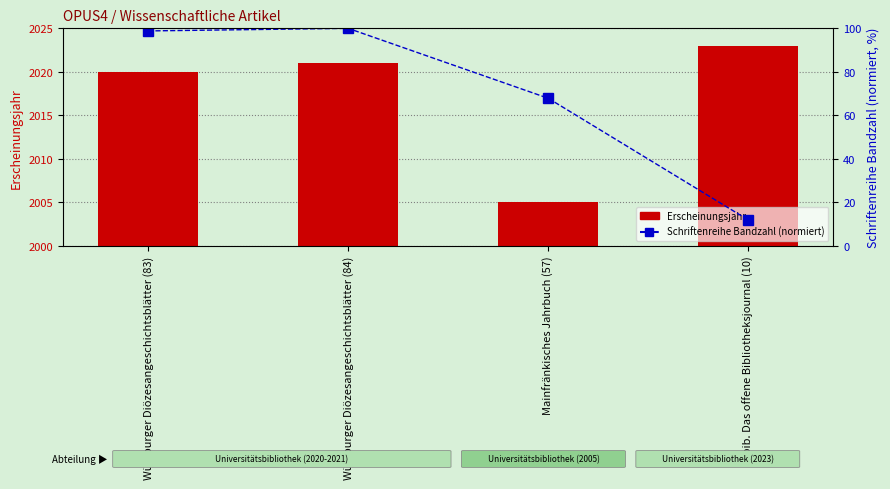

True or false: Schriftenreihe Bandzahl (normiert) has a value of 57.6 at Würzburger Diözesangeschichtsblätter (83).

False